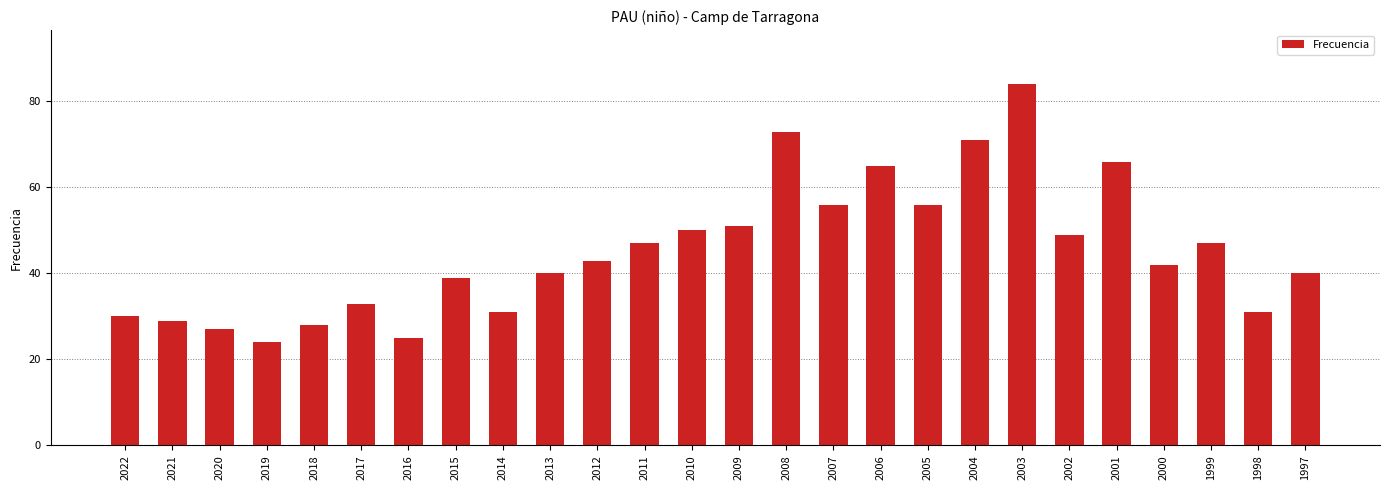

Read the value at 2000.

42